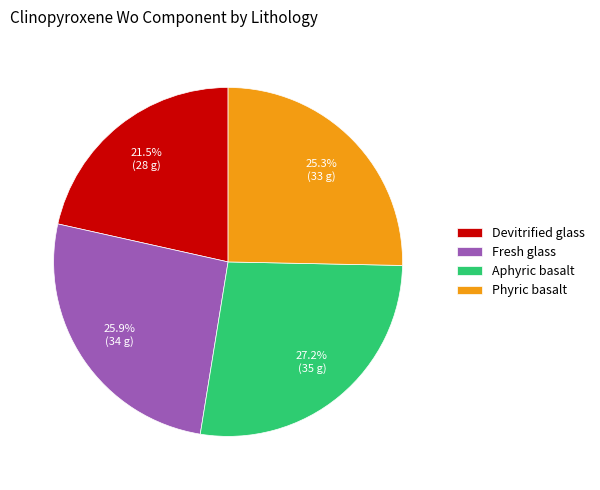

To the nearest percent, what percentage of the pie is Phyric basalt?

25%